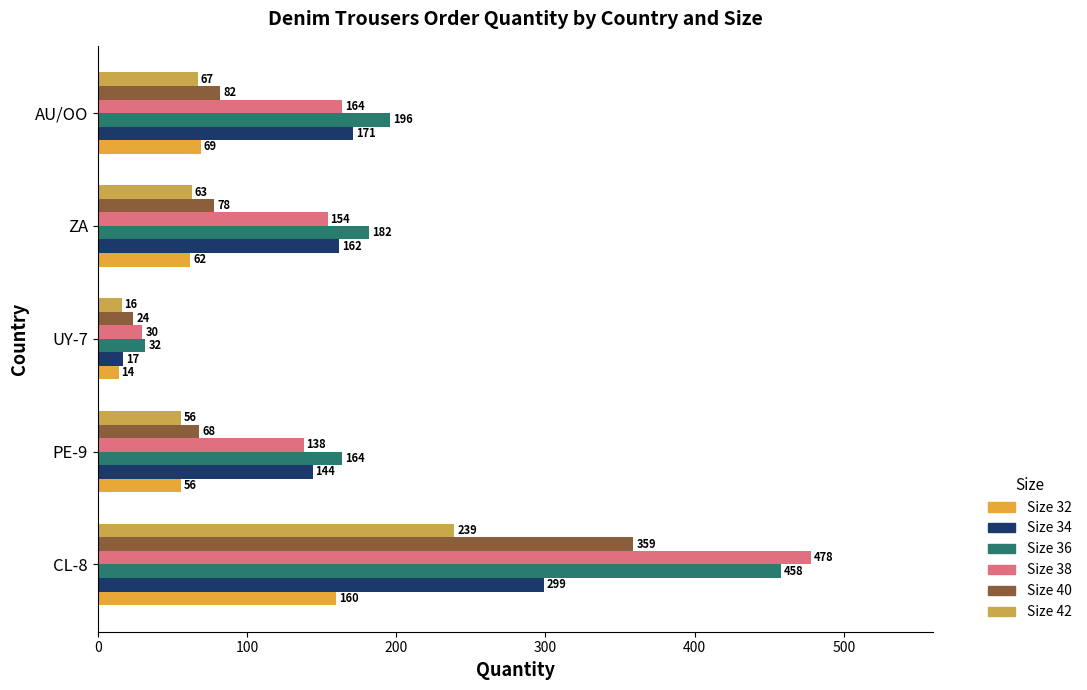

What is the total value across all series at ZA?

701